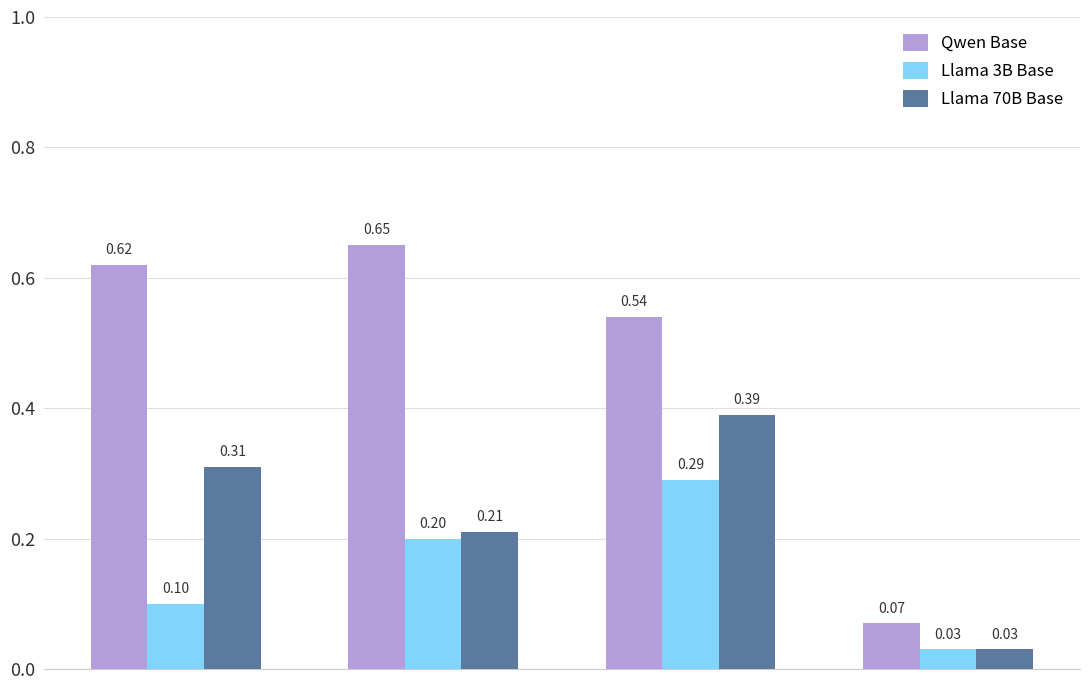

Which series has the largest total across all categories?

Qwen Base